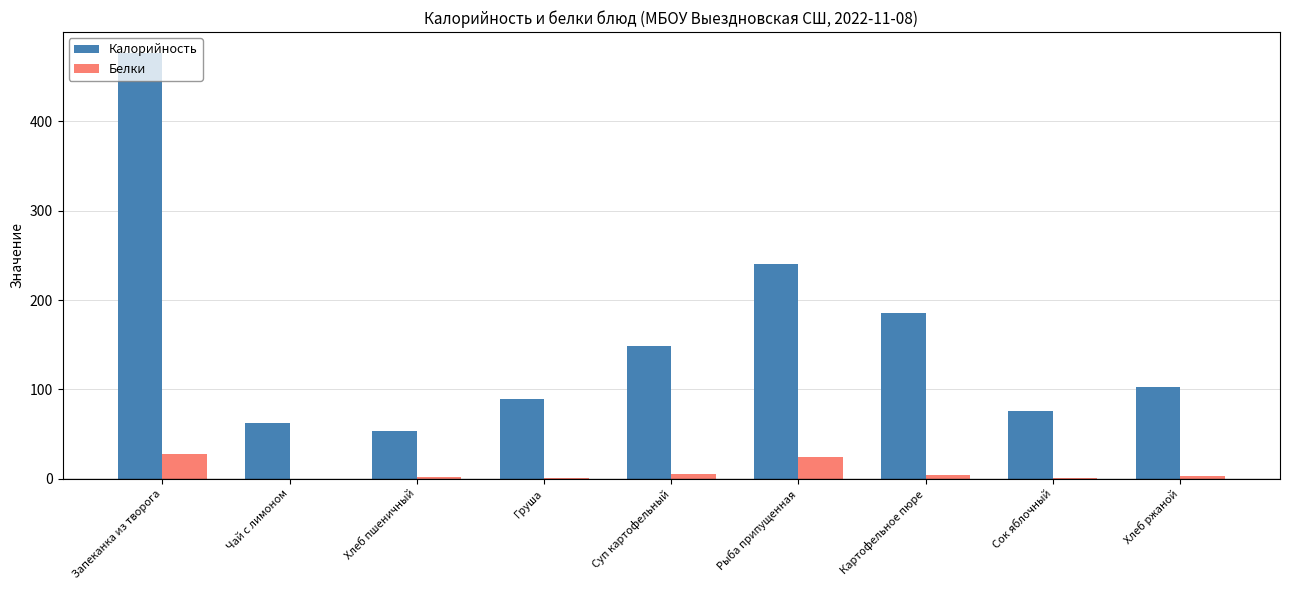

The value of Калорийность at Чай с лимоном is 32.6. True or false?

False